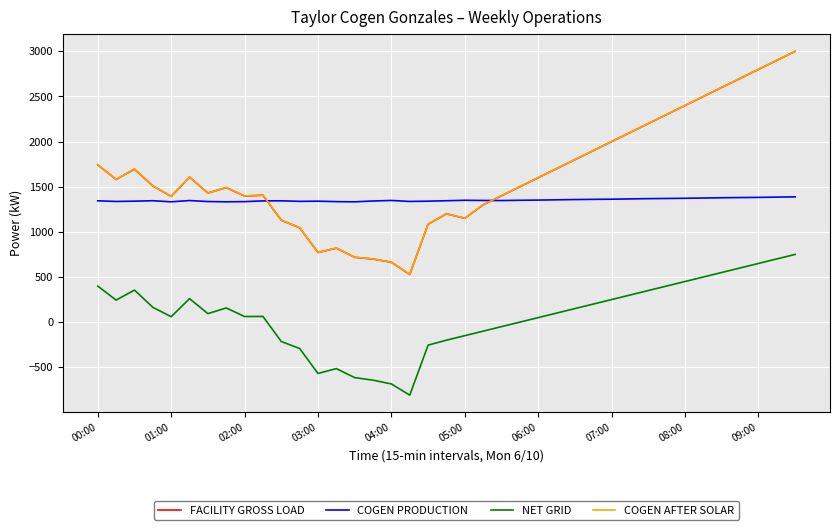

True or false: FACILITY GROSS LOAD and NET GRID cross at least once.

False